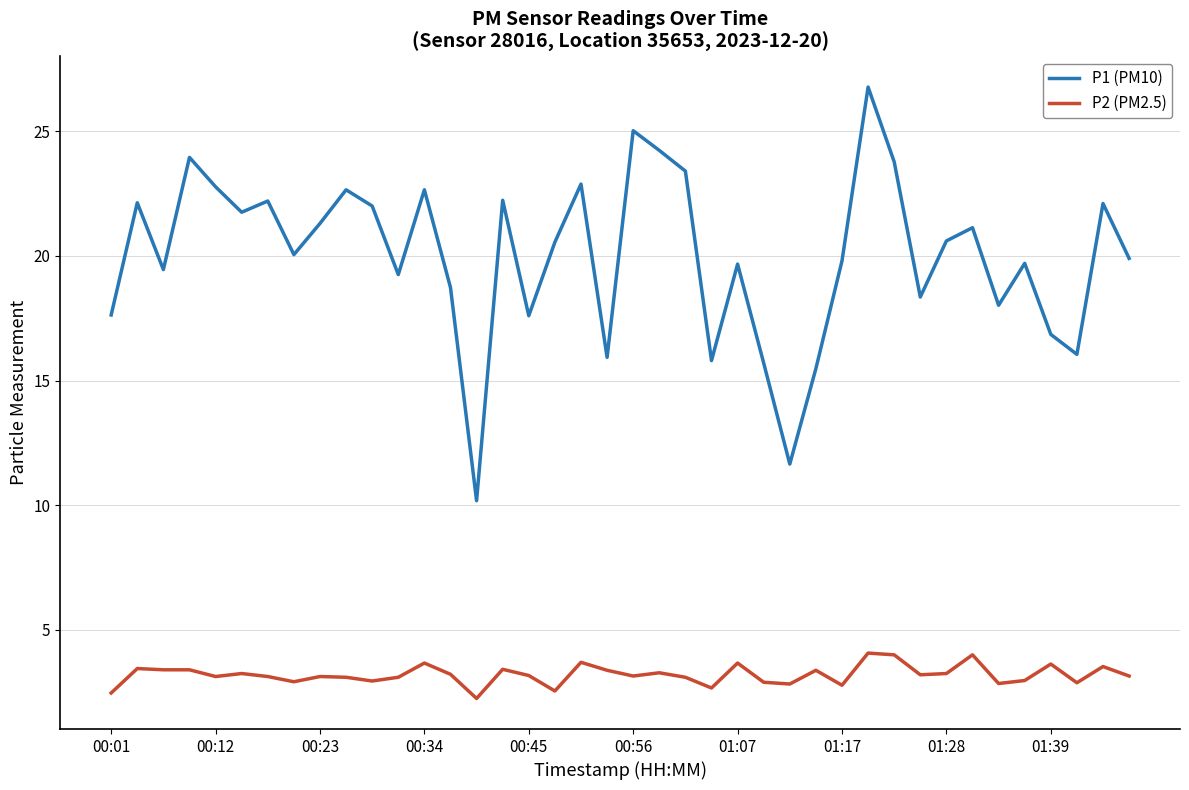

What is the maximum value shown in the chart?

26.8